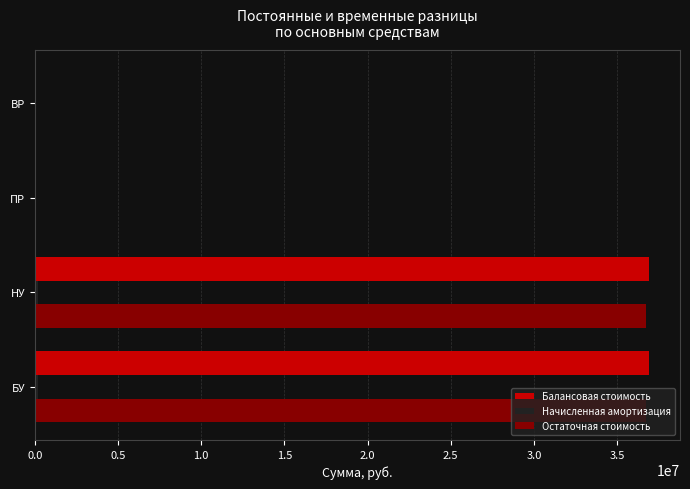

Which series changed the most between НУ and ПР?

Балансовая стоимость